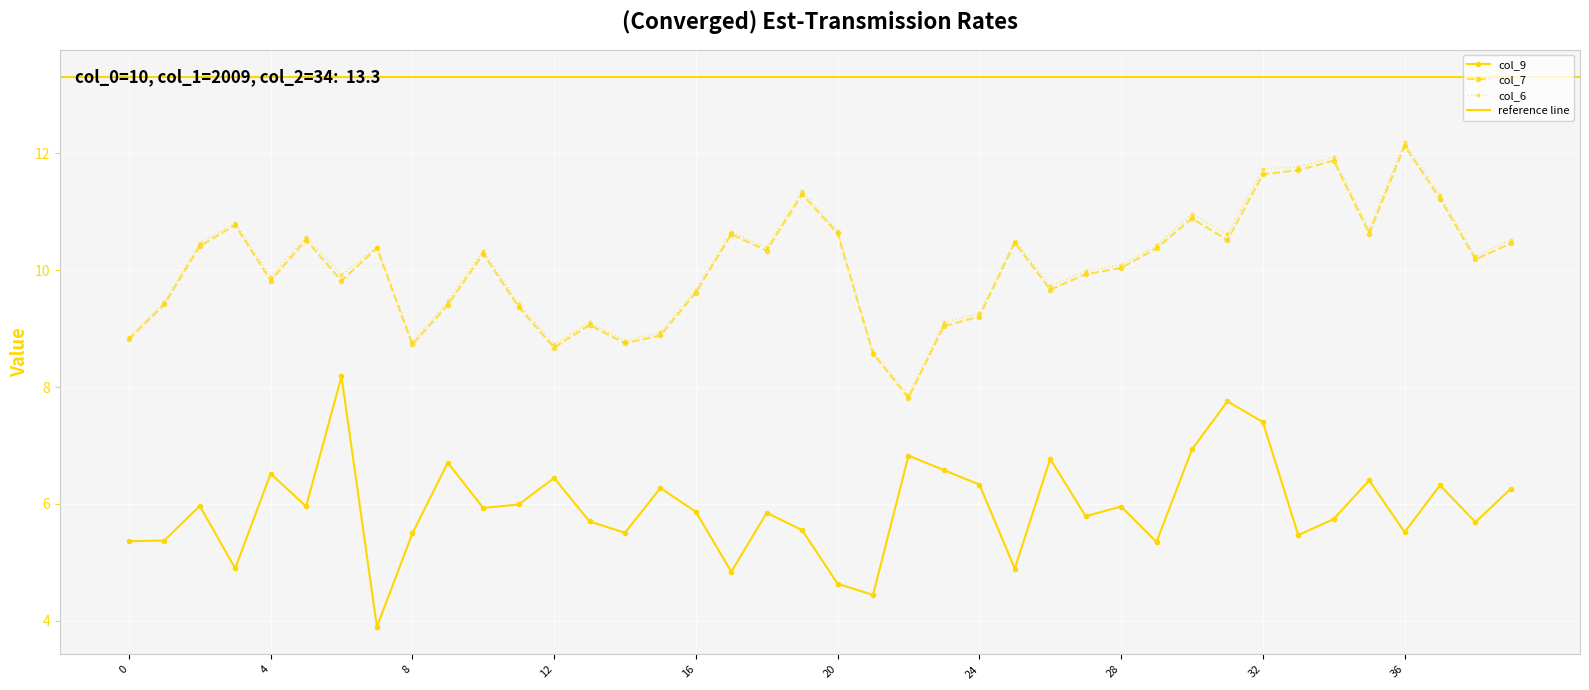

What is the lowest value of the col_7 series?

7.8